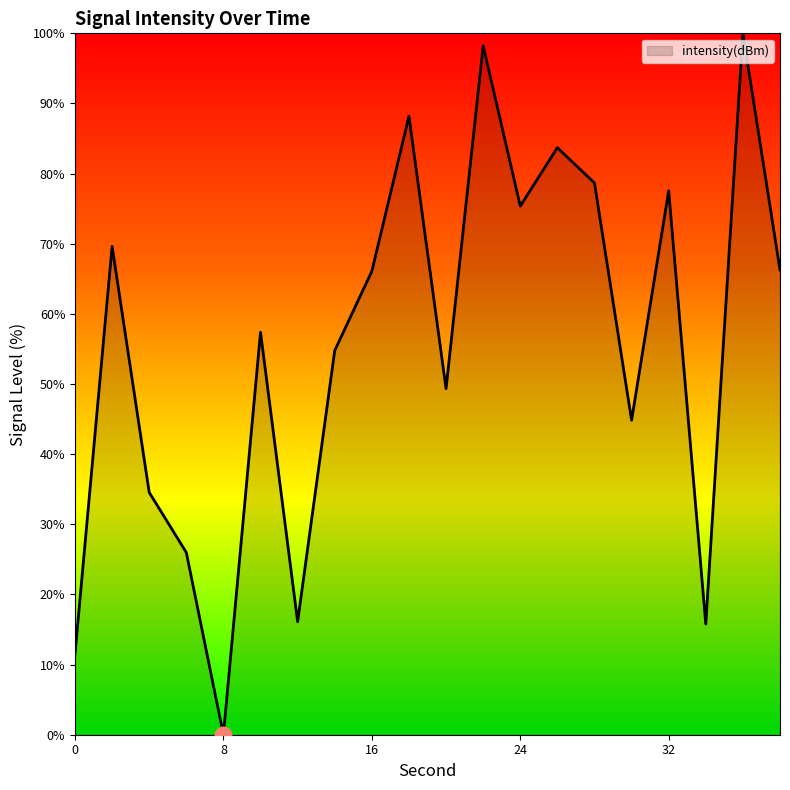

What is the greatest value displayed?

100.0